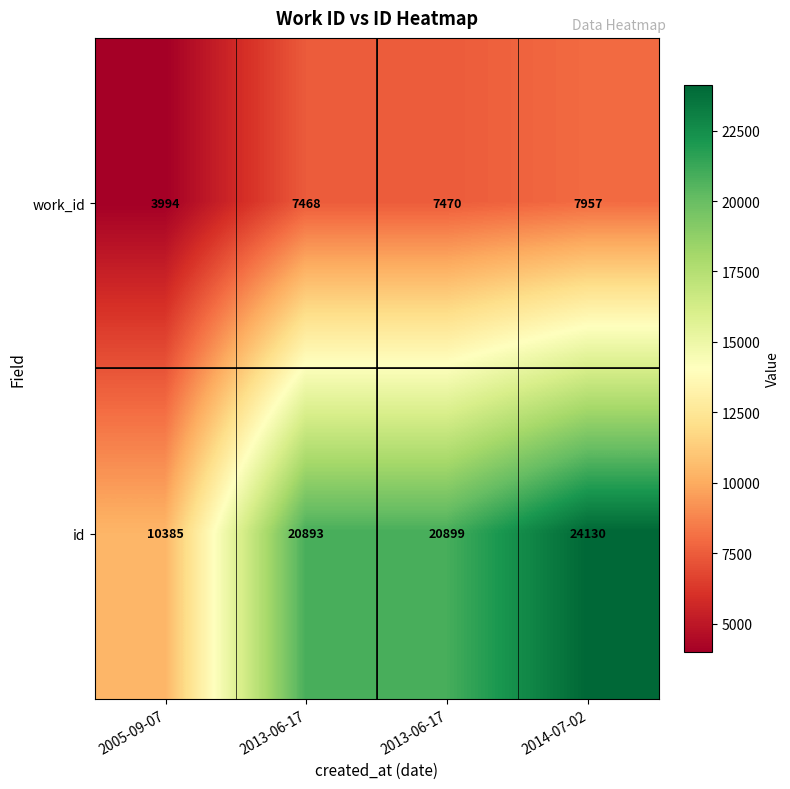

How many series are shown in this chart?

2